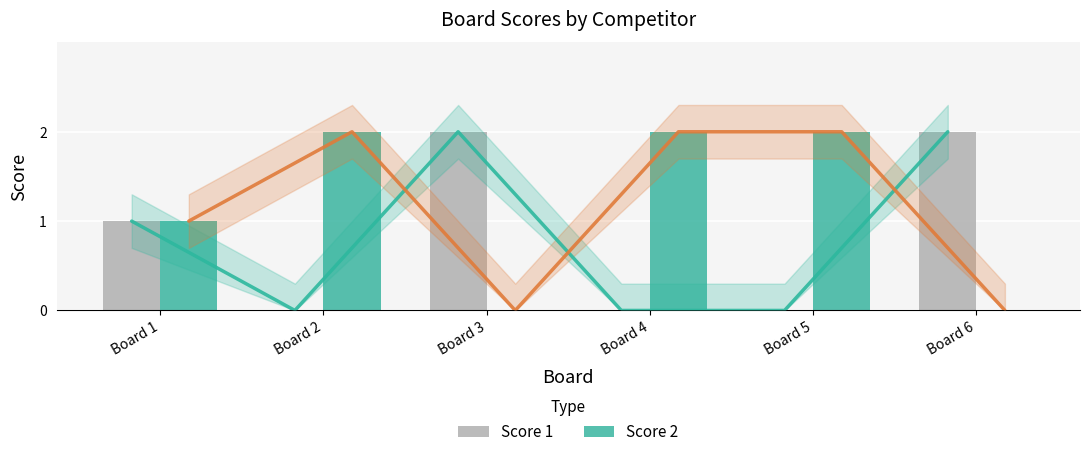

How many values in Score 2 are above zero?

4